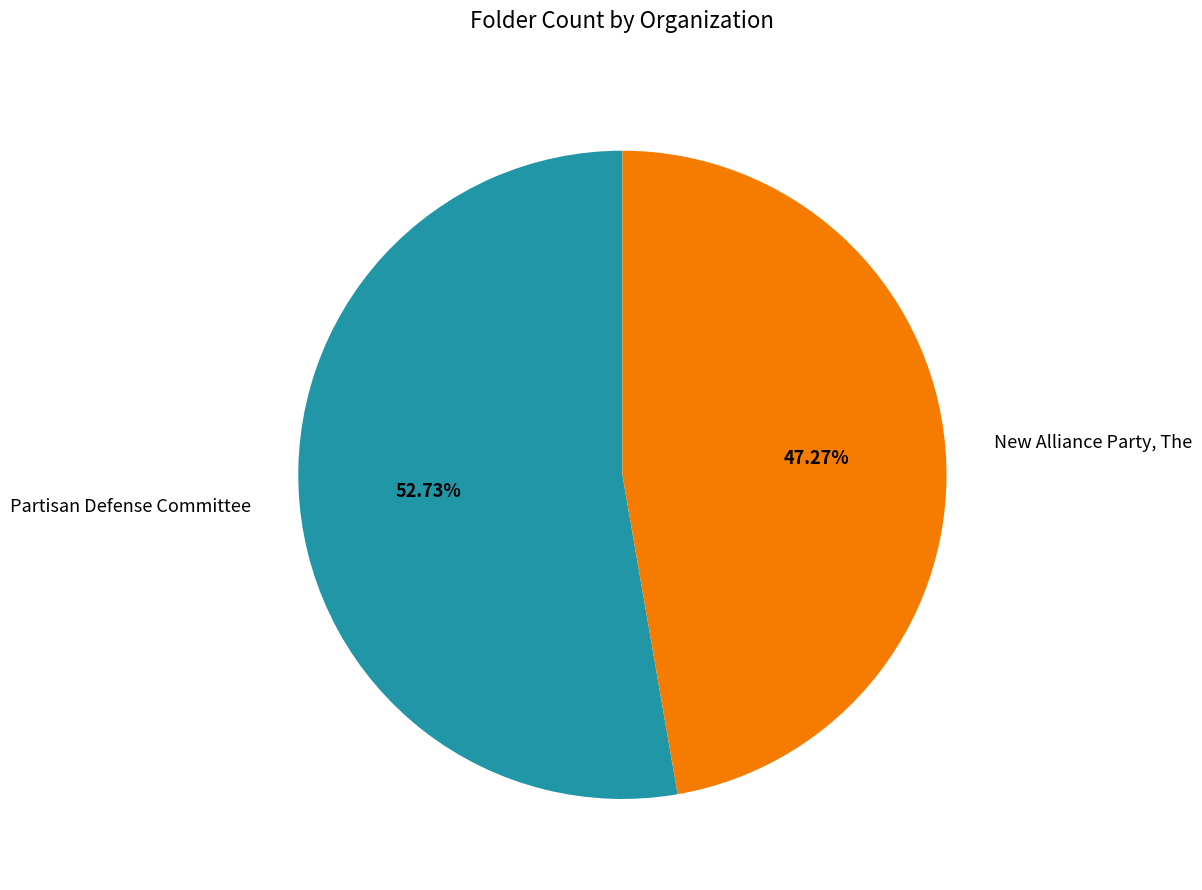

Approximately how many times larger is the value at Partisan Defense Committee compared to New Alliance Party, The?

1.1